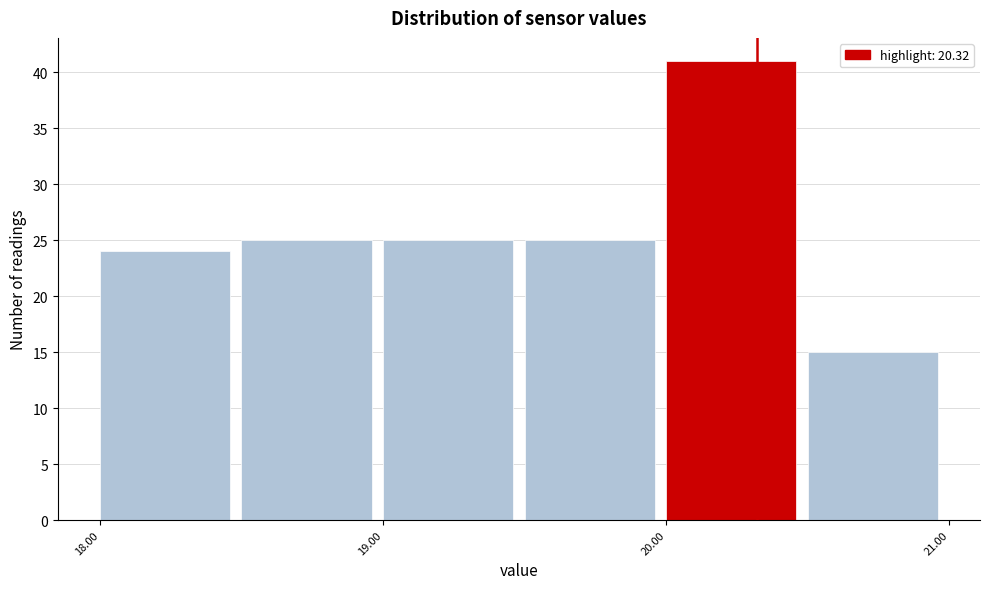

Over which range of the x-axis is the bar tallest?

20.0 to 20.5